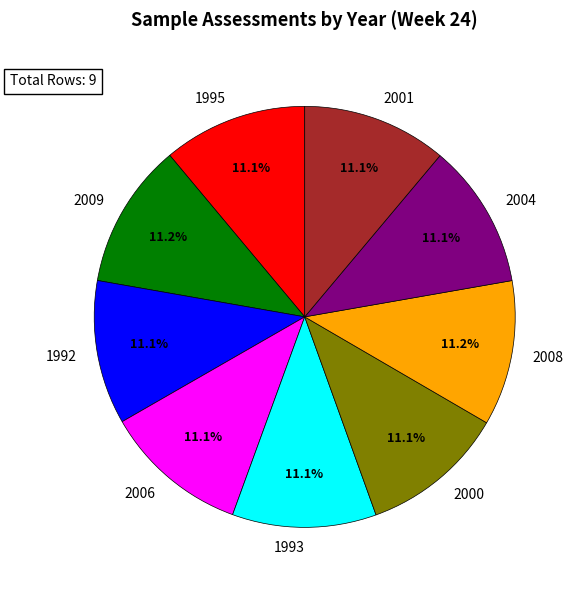

How many segments does this pie chart have?

9